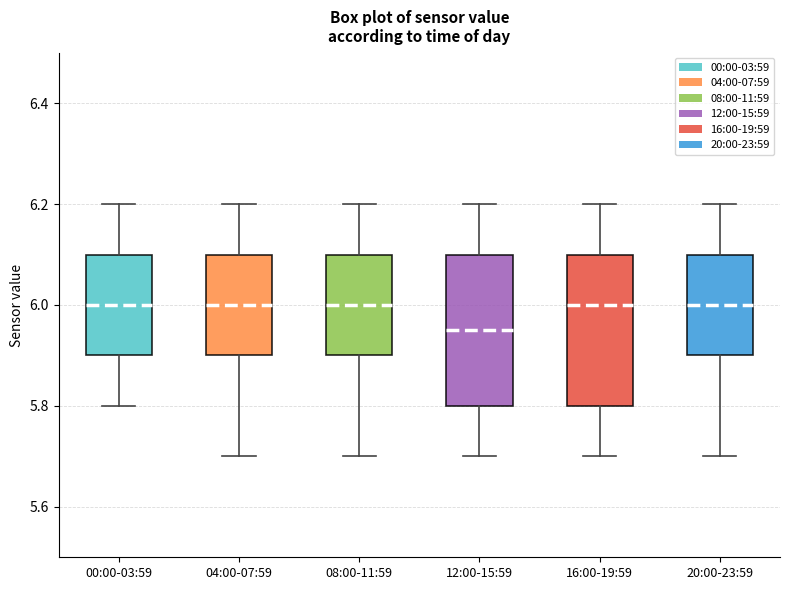

Where is the upper edge of the box for 16:00-19:59 on the y-axis? The values are not printed on the chart, so give them approximately, as read against the axis.

6.10